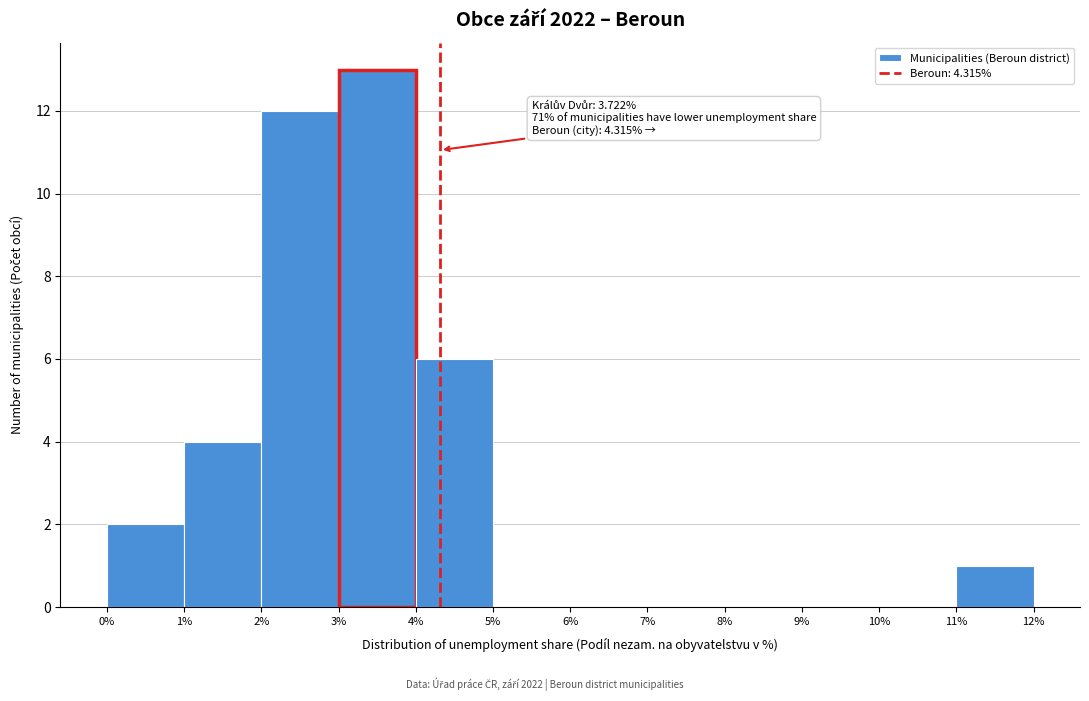

Over which range of the x-axis is the bar tallest?

3% to 4%